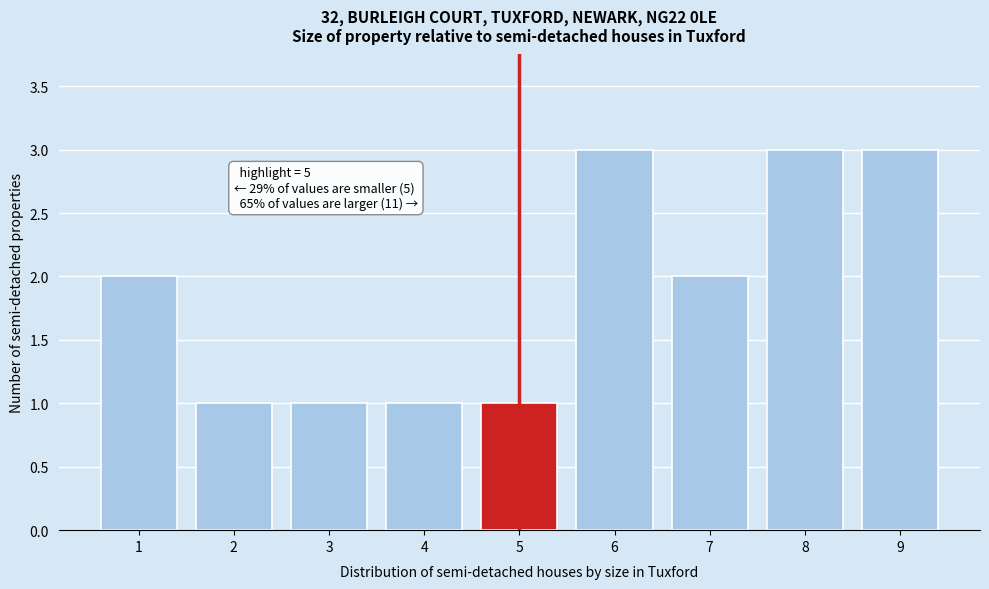

Reading right to left, list all the values displayed in this chart.

9=3	8=3	7=2	6=3	5=1	4=1	3=1	2=1	1=2